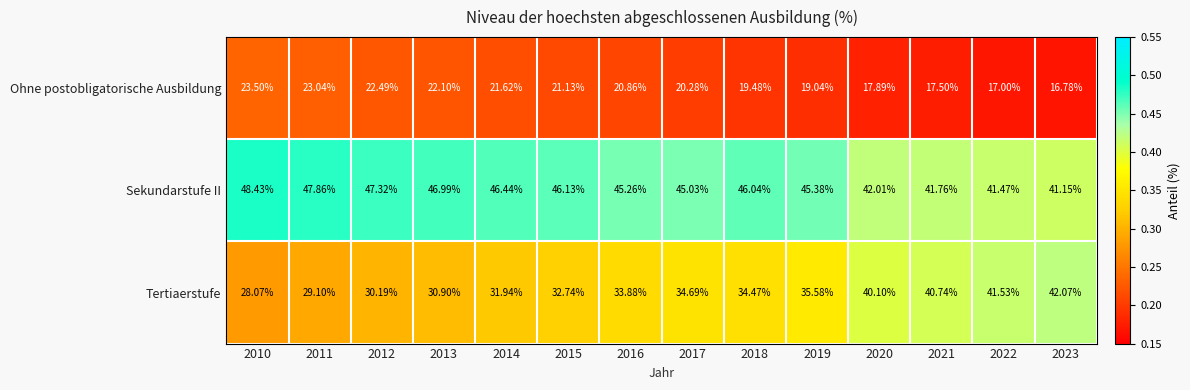

At 2012, list the series in order from smallest to largest.

Ohne postobligatorische Ausbildung, Tertiaerstufe, Sekundarstufe II